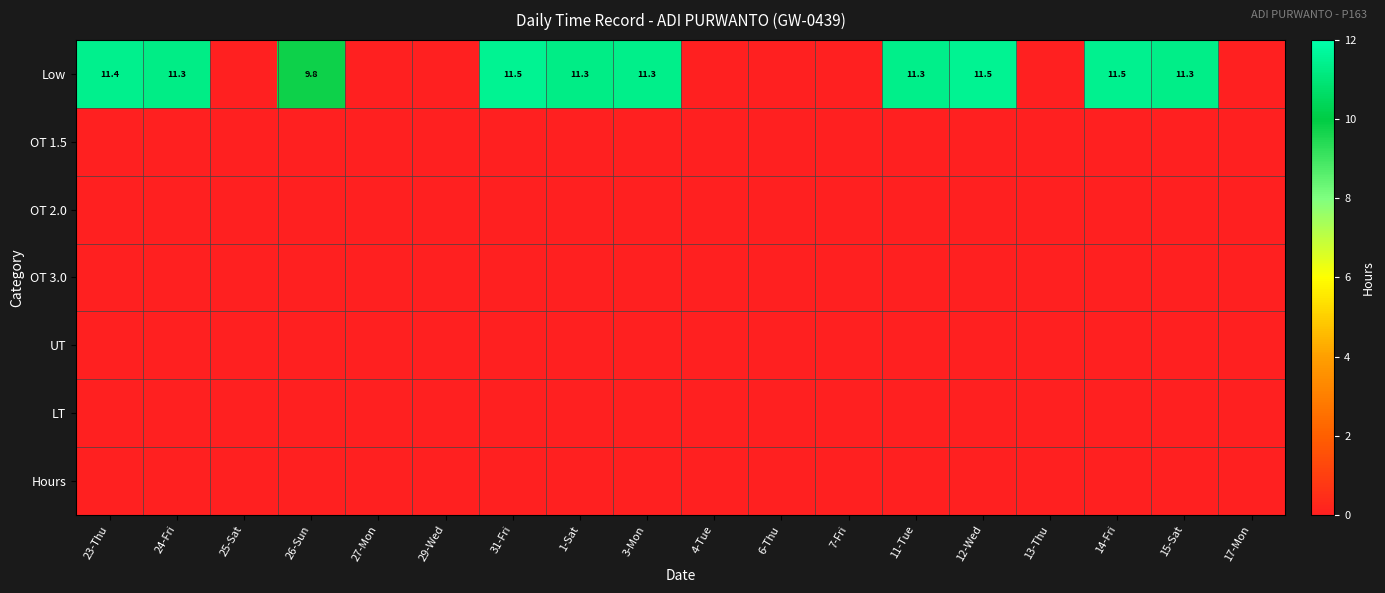

The Low series shows 9.8 at 26-Sun. True or false?

True